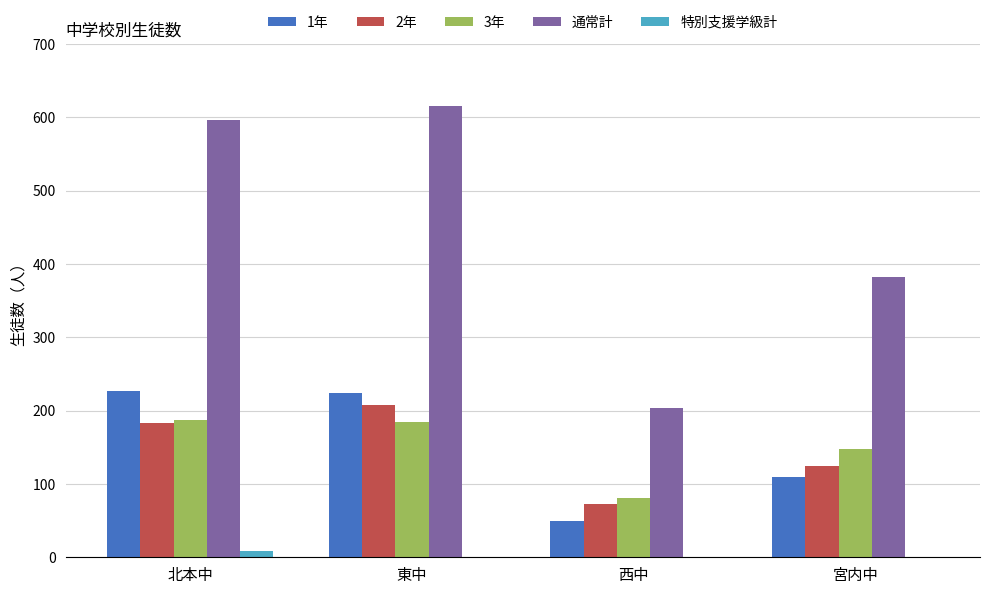

Between 東中 and 西中, which series saw the biggest shift?

通常計